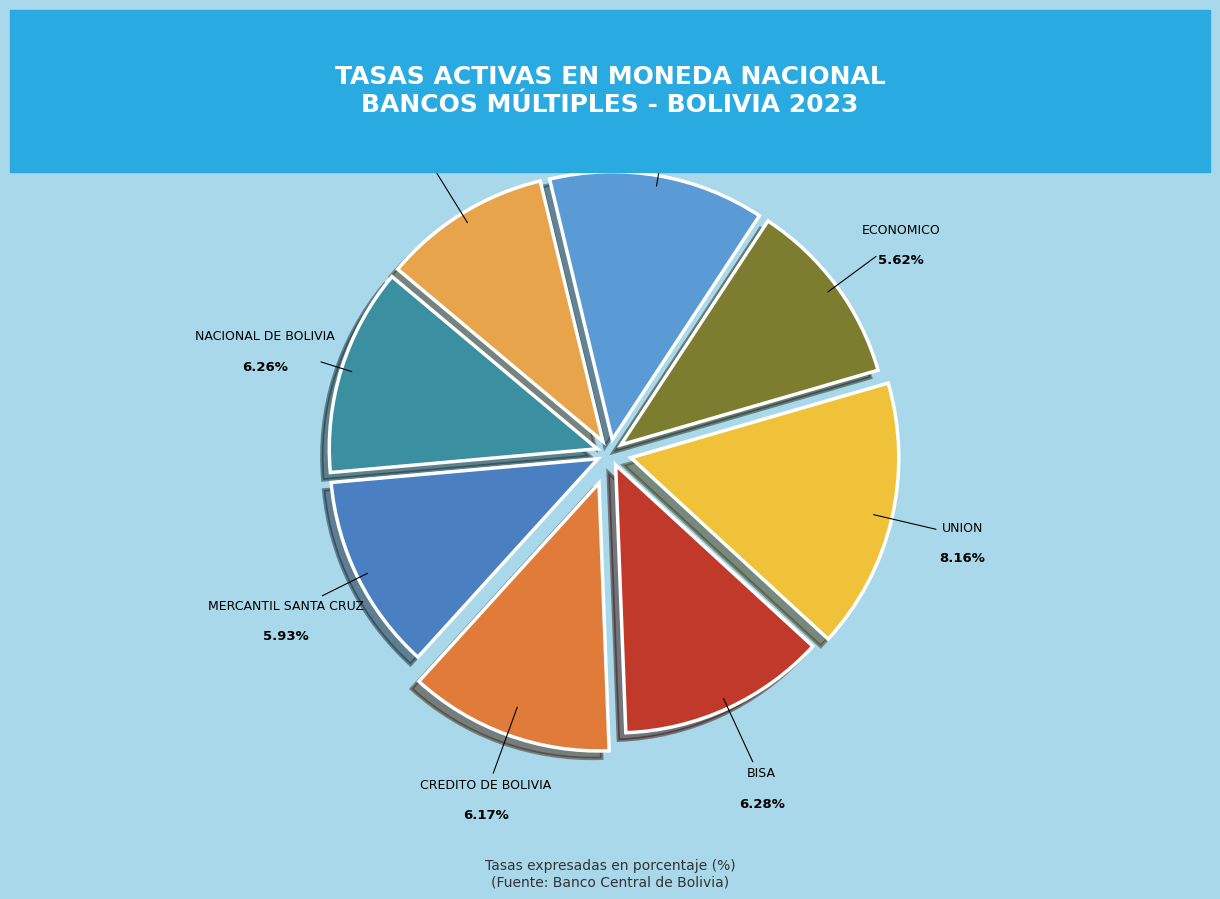

Count the number of slices in the pie.

8